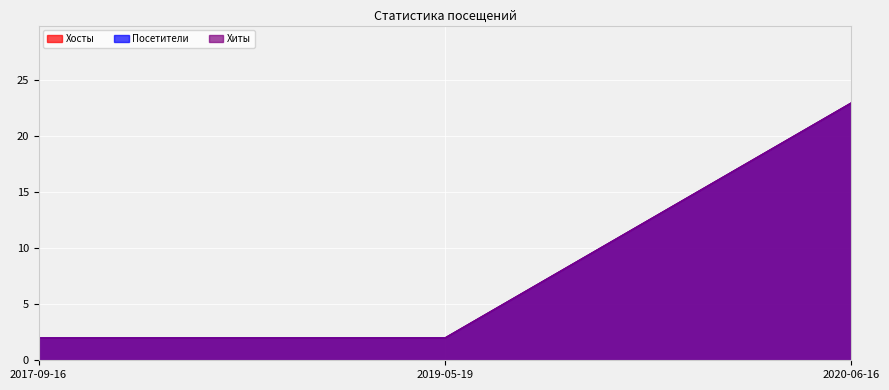

Which series has the largest total across all categories?

Хосты